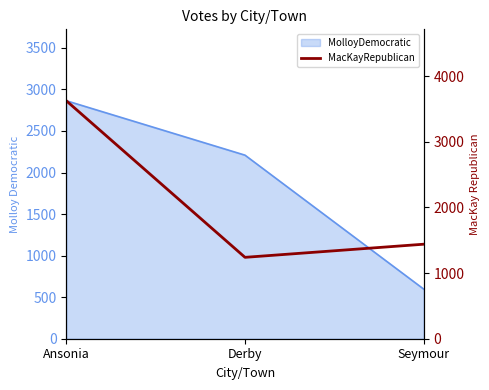

Count the number of categories in the chart.

3